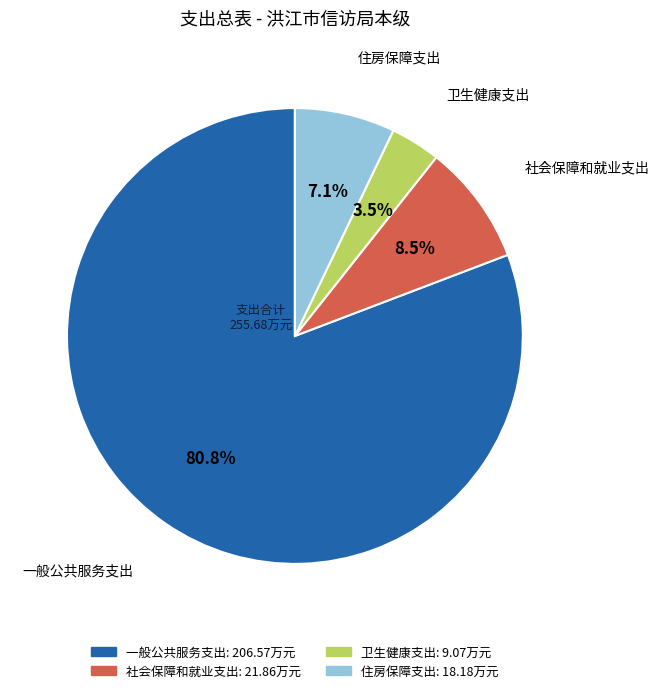

How many slices are in this pie chart?

4